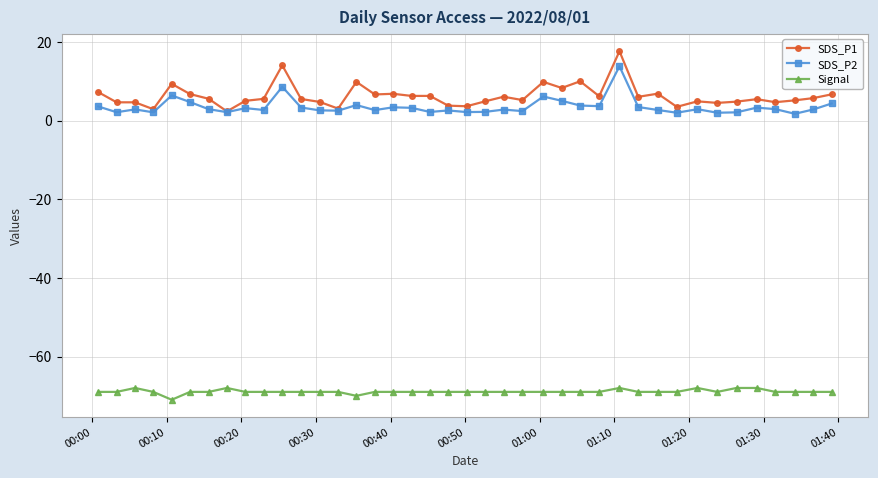

True or false: Signal has more than 0 interior local peaks.

True